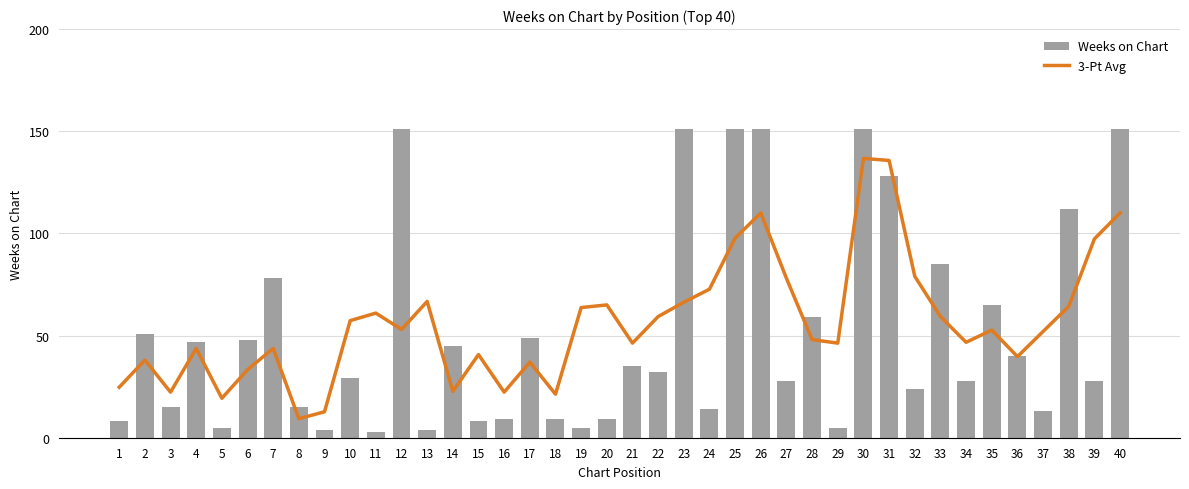

What is the difference between the Weeks on Chart values at 20 and 29?

4.0